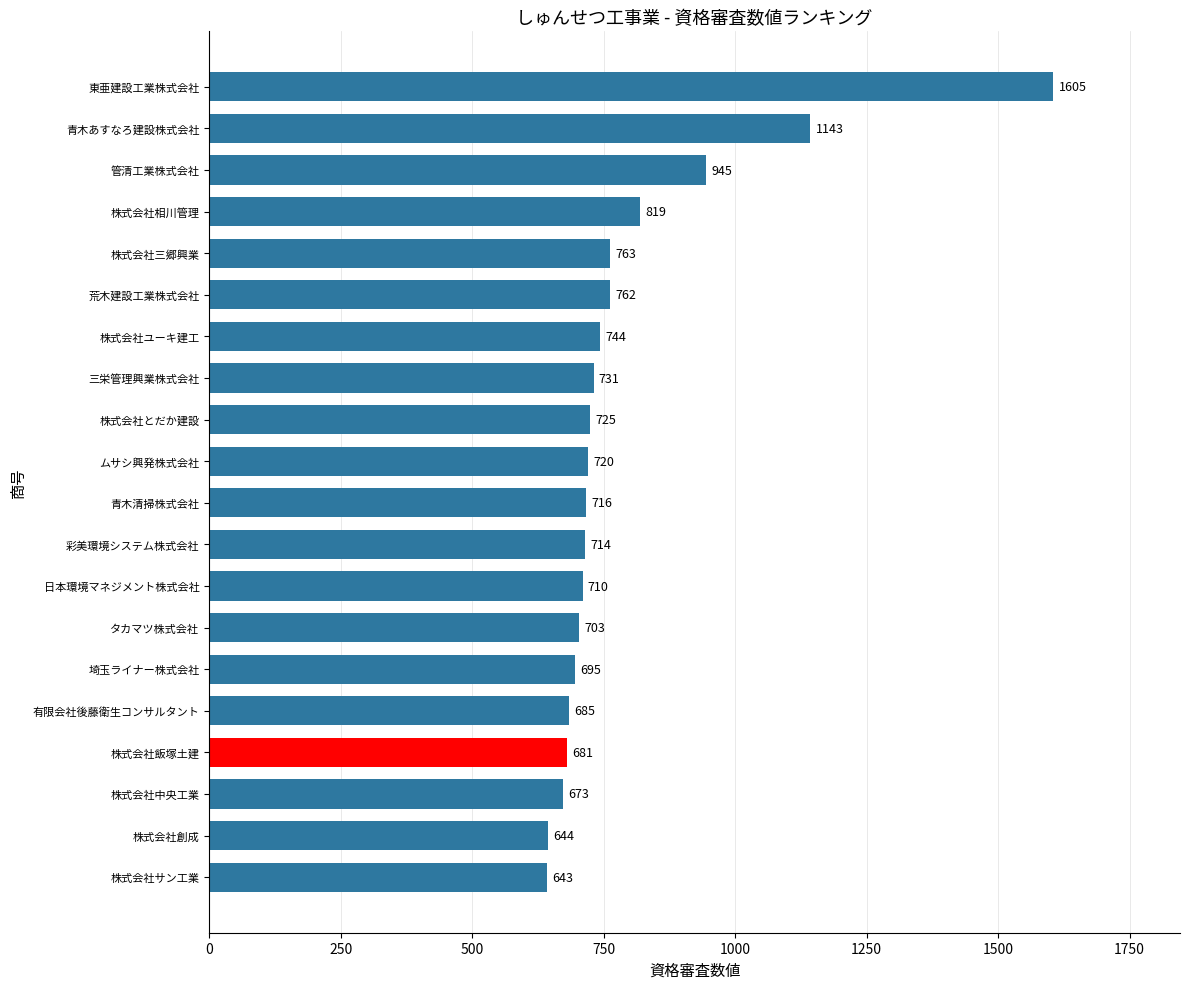

Is it true that the value at 青木あすなろ建設株式会社 is 418?

False